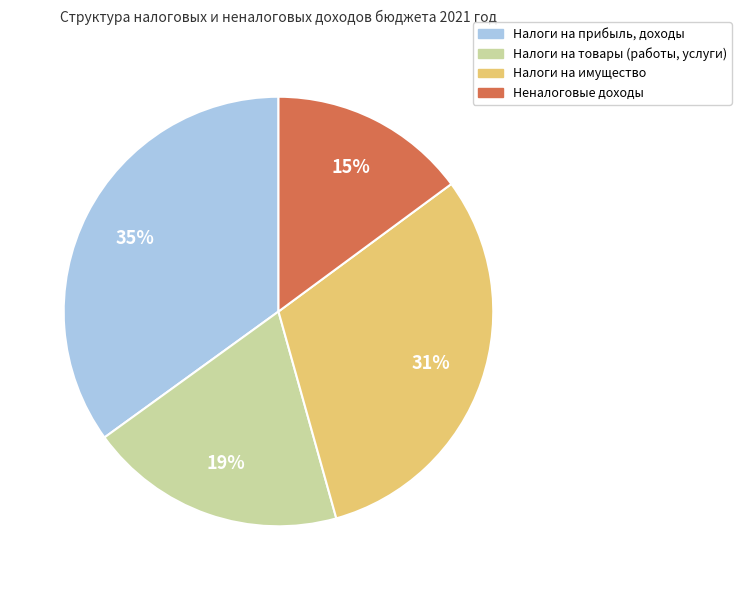

Count the number of slices in the pie.

4